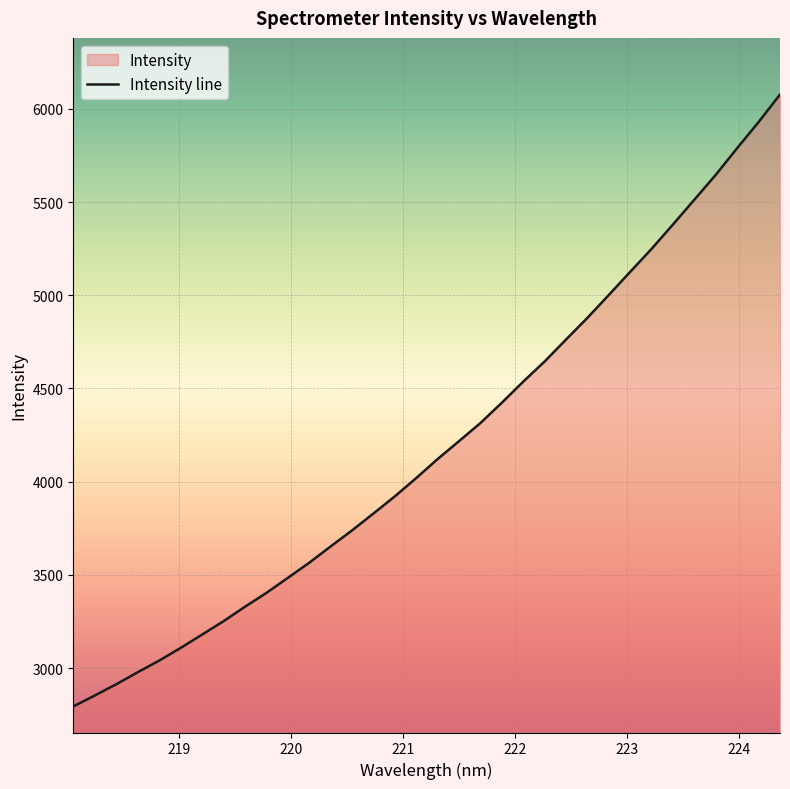

How many data points does each series have?

34